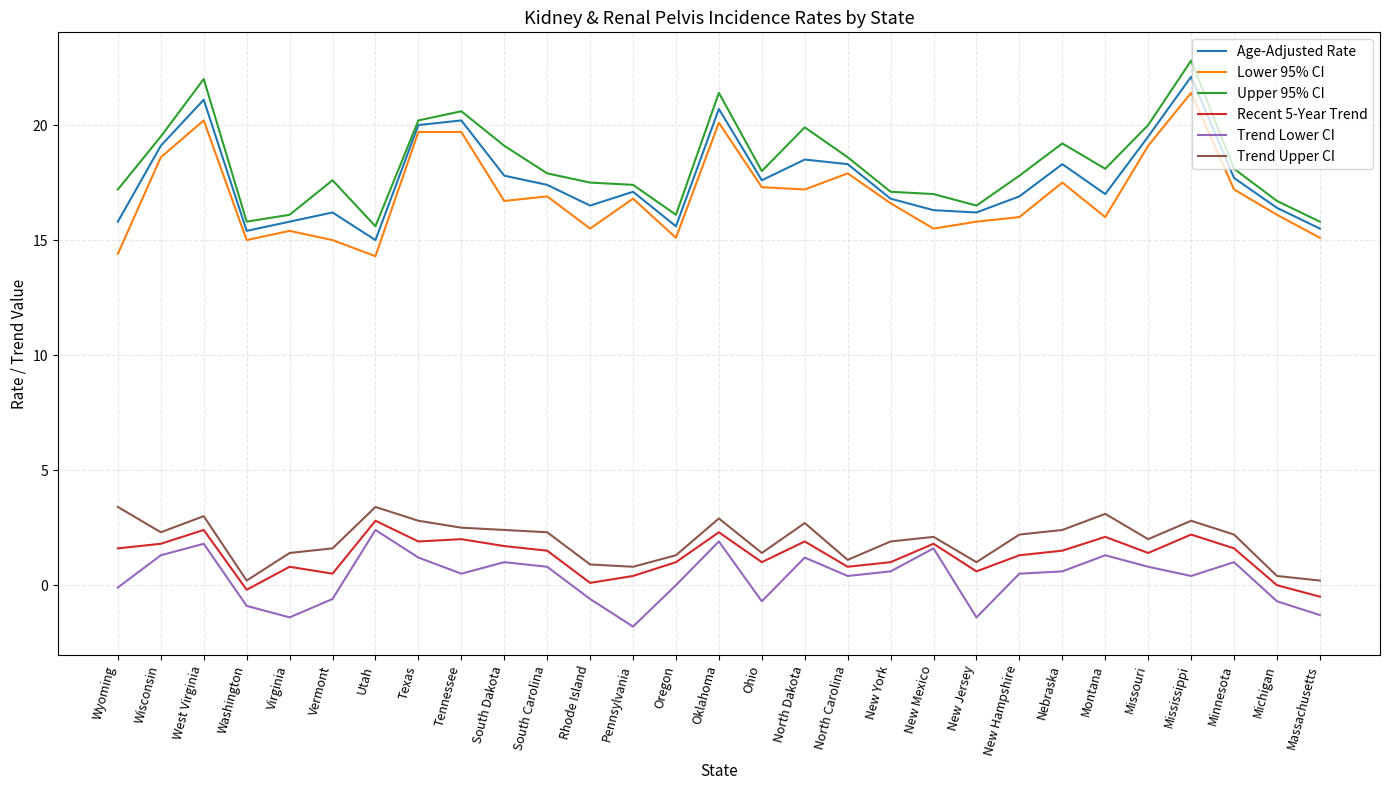

The value of Lower 95% CI at South Dakota is 5.8. True or false?

False